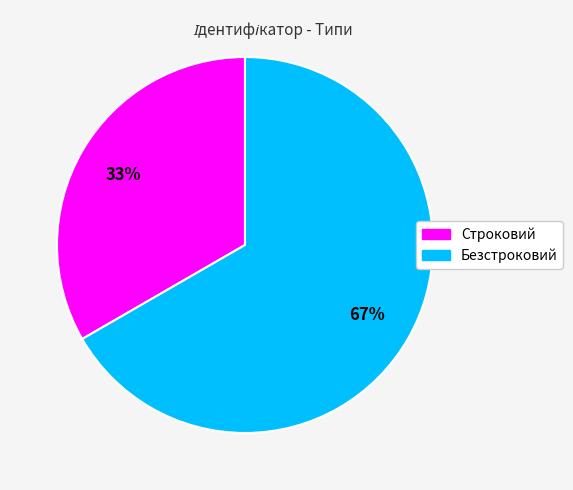

Is it true that Строковий is 33% of the pie?

True